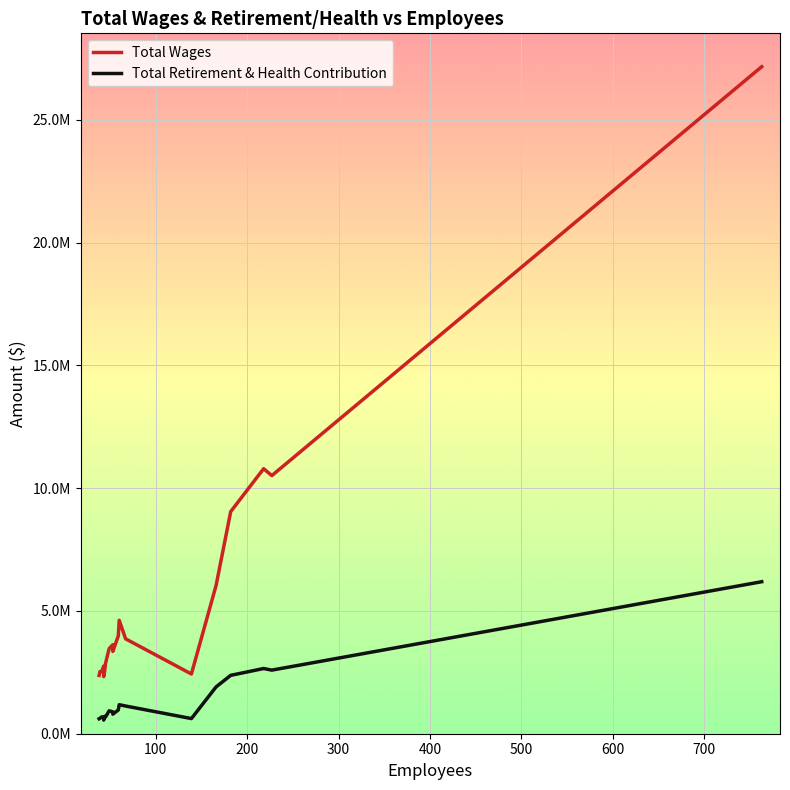

True or false: Total Retirement & Health Contribution and Total Wages cross at least once.

False